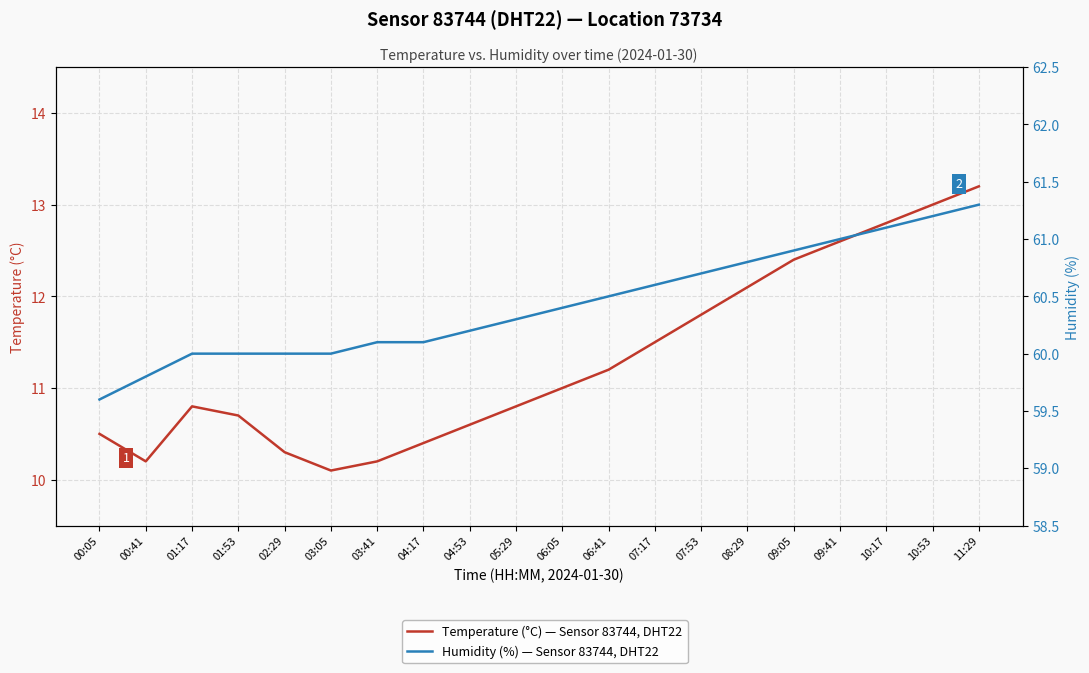

Reading left to right, what are all the values shown in this chart?

Temperature (°C) — Sensor 83744, DHT22: 00:05=10.5	00:41=10.2	01:17=10.8	01:53=10.7	02:29=10.3	03:05=10.1	03:41=10.2	04:17=10.4	04:53=10.6	05:29=10.8	06:05=11.0	06:41=11.2	07:17=11.5	07:53=11.8	08:29=12.1	09:05=12.4	09:41=12.6	10:17=12.8	10:53=13.0	11:29=13.2
Humidity (%) — Sensor 83744, DHT22: 00:05=59.6	00:41=59.8	01:17=60.0	01:53=60.0	02:29=60.0	03:05=60.0	03:41=60.1	04:17=60.1	04:53=60.2	05:29=60.3	06:05=60.4	06:41=60.5	07:17=60.6	07:53=60.7	08:29=60.8	09:05=60.9	09:41=61.0	10:17=61.1	10:53=61.2	11:29=61.3